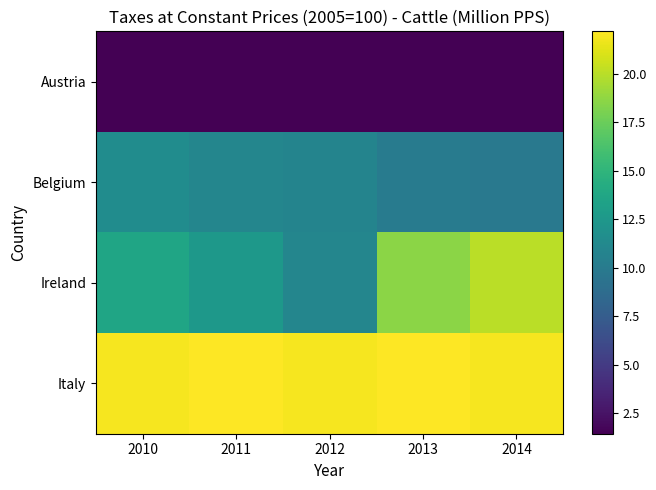

Which series has the largest total across all categories?

Italy